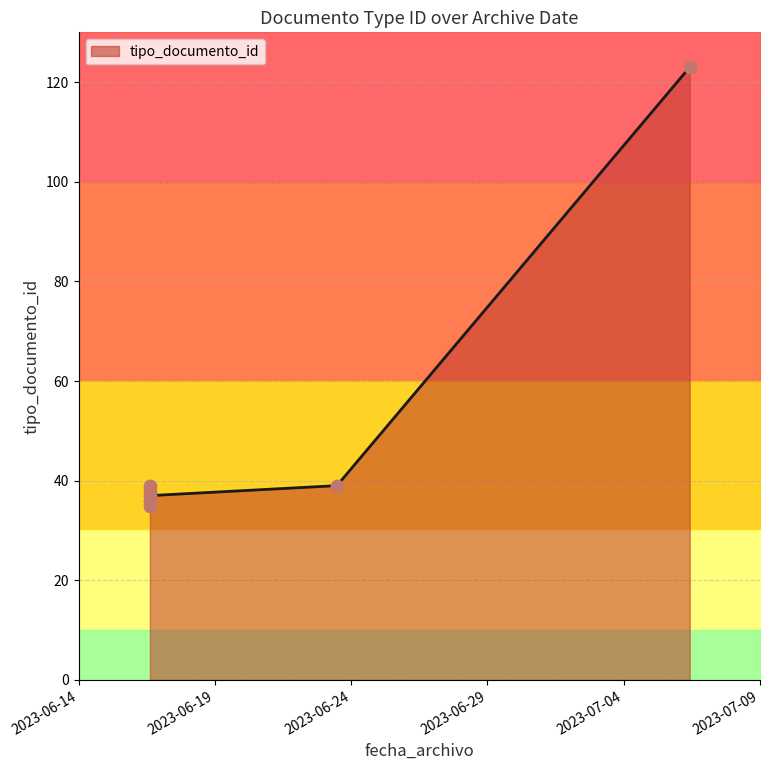

What is the change in value from 2023-06-16 14:41:14 to 2023-06-16 14:41:14?

+4